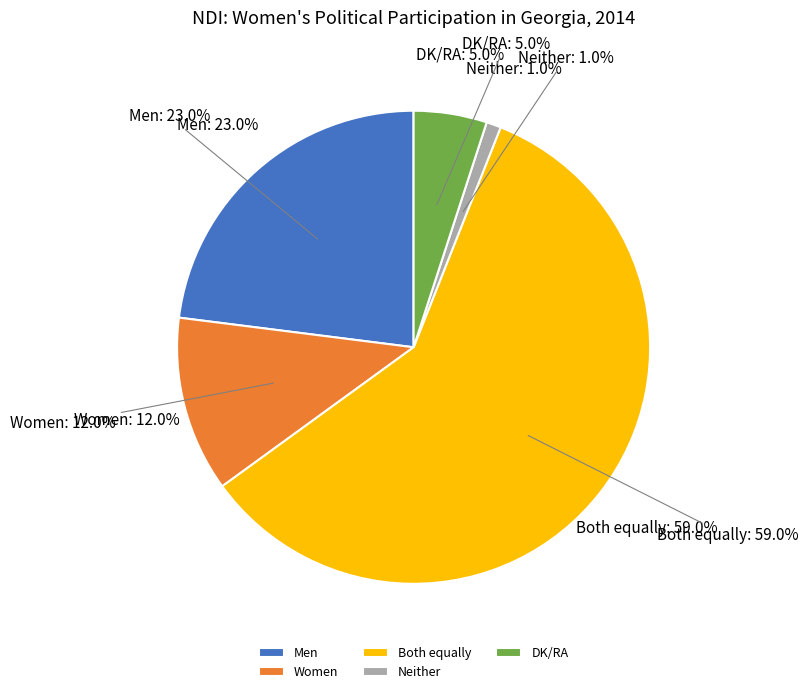

Which slice is the smallest?

Neither